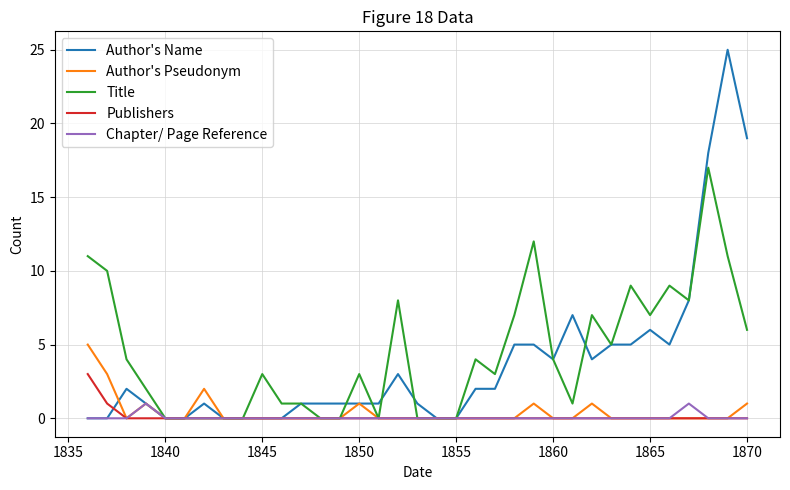

Which series has the largest range (max minus min)?

Author's Name